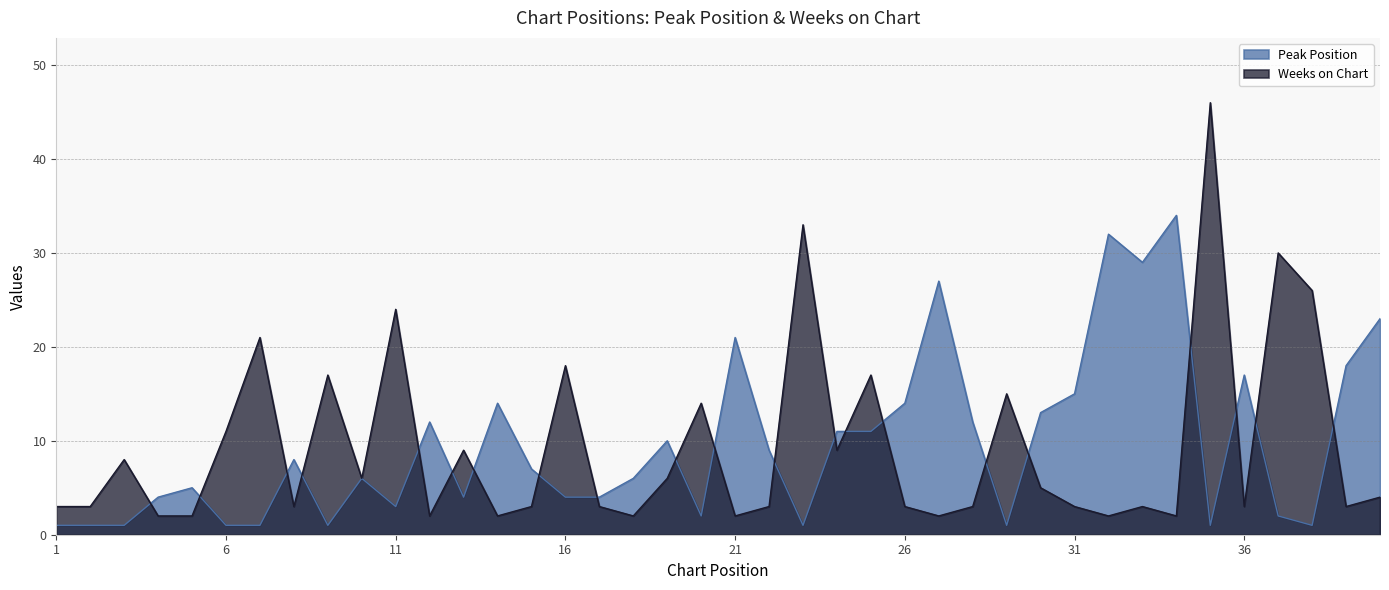

How many interior local valleys does the Peak Position series have?

9